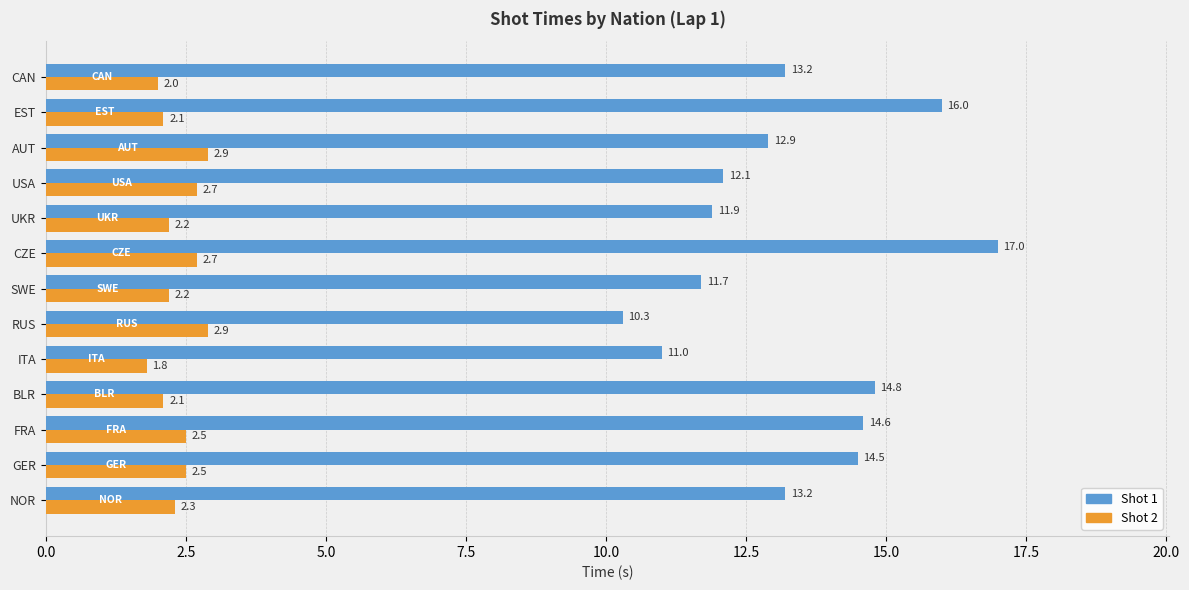

What is the smallest value displayed?

1.8